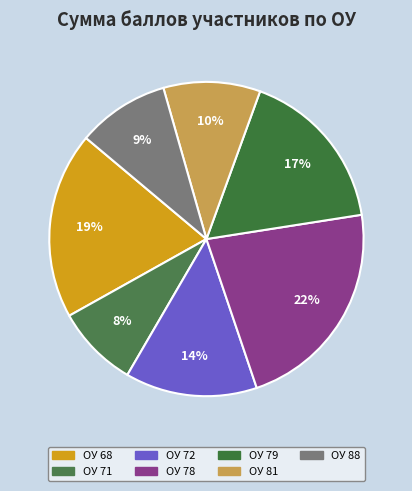

To the nearest percent, what portion does ОУ 71 represent?

8%